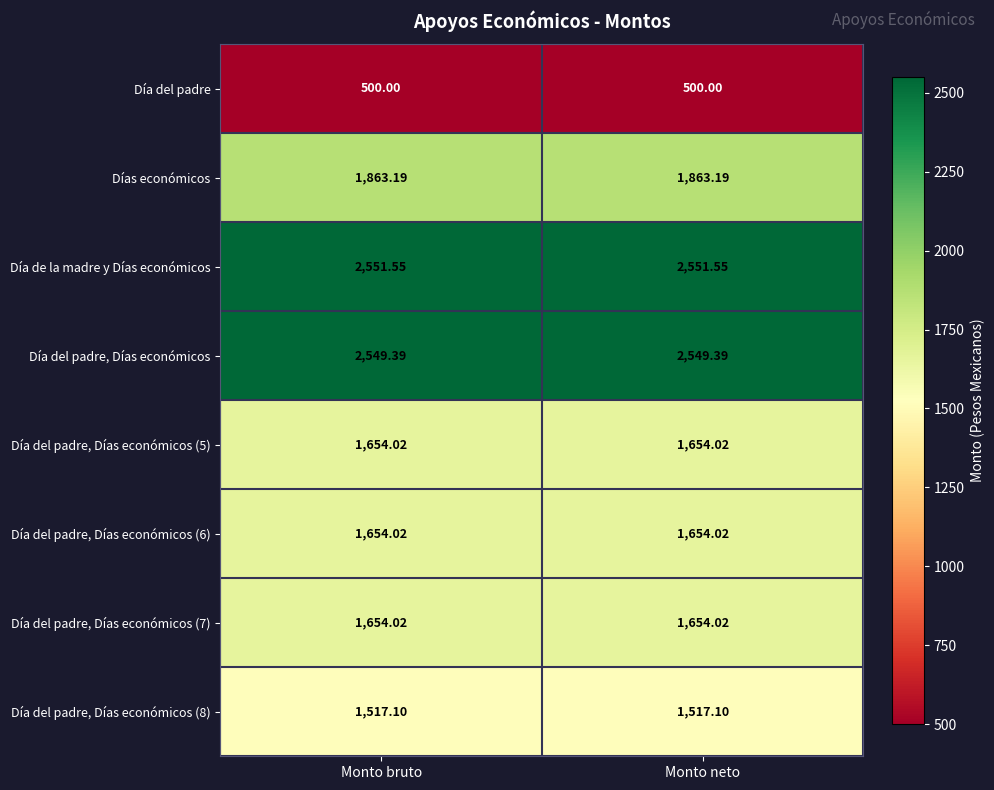

Which series has the largest total across all categories?

Día de la madre y Días económicos